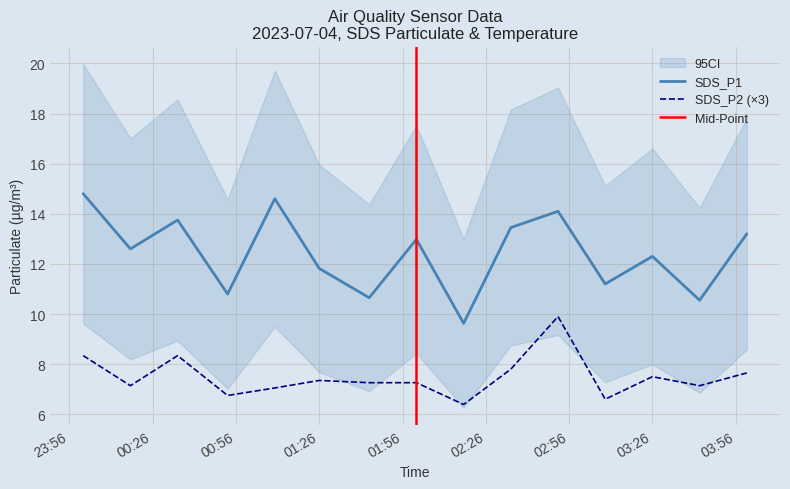

Is it true that SDS_P2 (×3) equals 4.2 at 01:26?

False